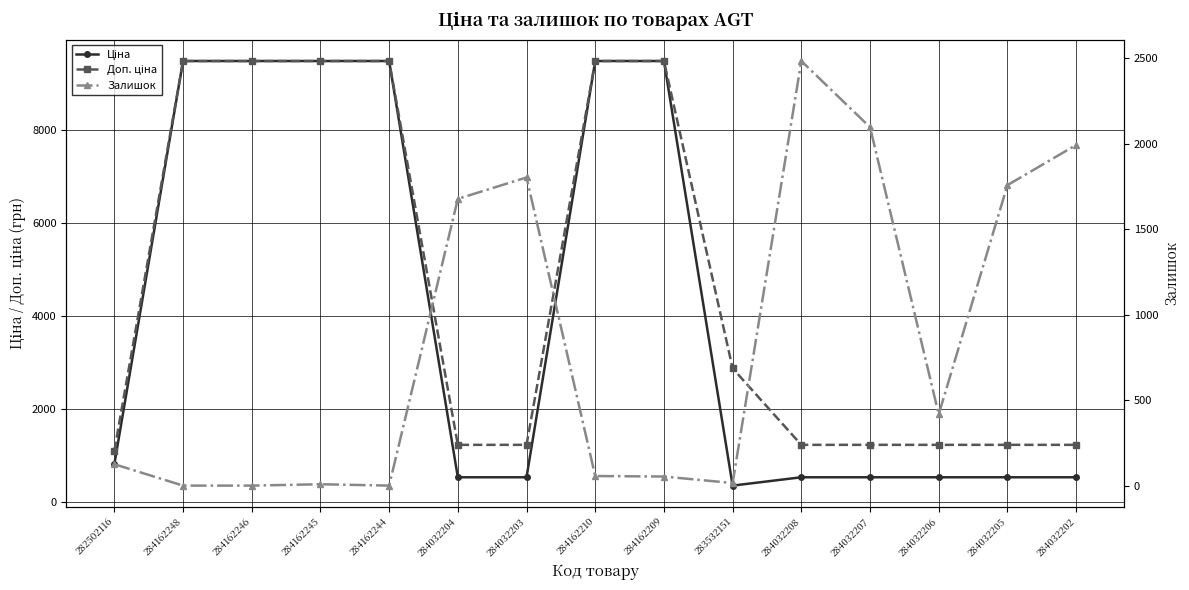

Where is Ціна nearest to the value 4919?

282502116